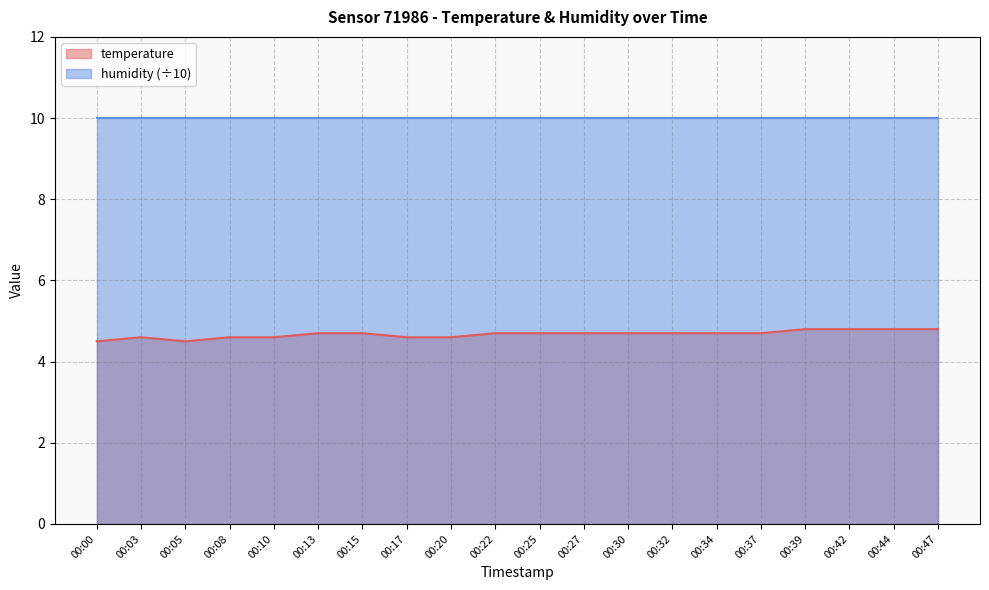

How many lines are shown in the chart?

2